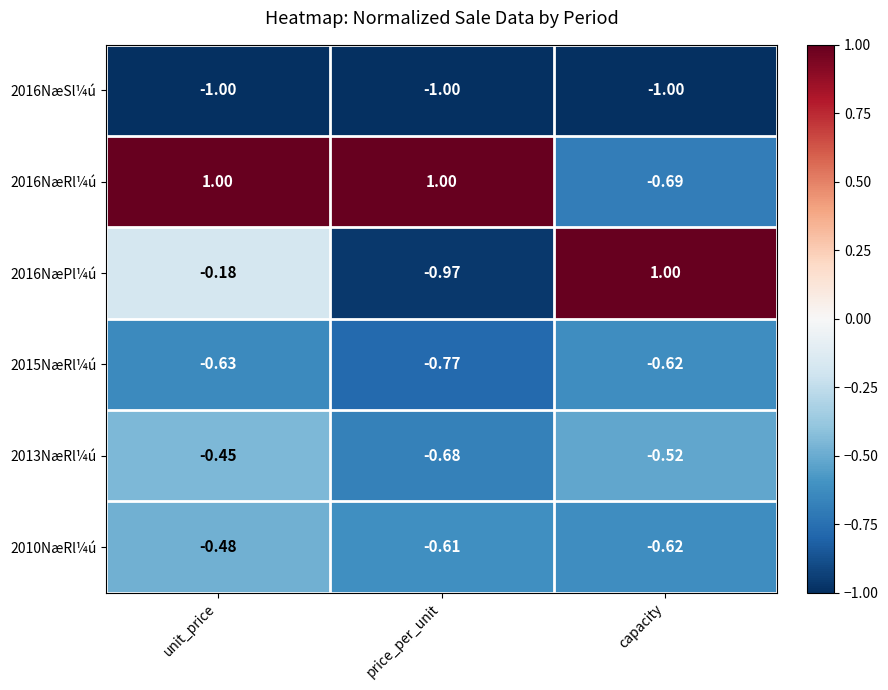

Between price_per_unit and capacity, which series saw the biggest shift?

2016NæPl¼ú